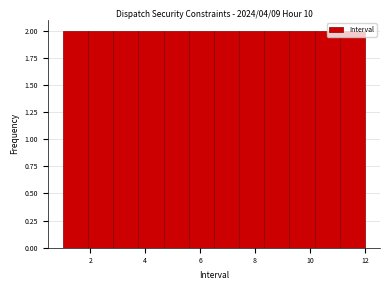

Reading left to right, list every bar in this chart as the range it spans on the x-axis followed by its height. Neither the bar edges nor the heights are printed on the chart, so give them approximately, as read against the axes.

1.0 to 2.0: 2
2.0 to 2.8: 2
2.8 to 3.8: 2
3.8 to 4.6: 2
4.6 to 5.6: 2
5.6 to 6.6: 2
6.6 to 7.4: 2
7.4 to 8.4: 2
8.4 to 9.2: 2
9.2 to 10.2: 2
10.2 to 11.0: 2
11.0 to 12.0: 2